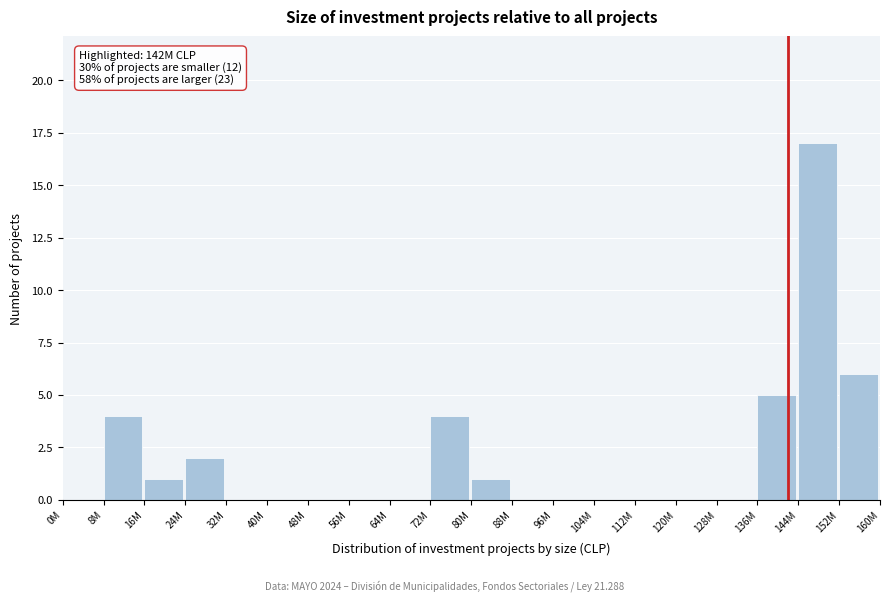

Reading left to right, list all the values displayed in this chart.

0M=0	8M=4	16M=1	24M=2	32M=0	40M=0	48M=0	56M=0	64M=0	72M=4	80M=1	88M=0	96M=0	104M=0	112M=0	120M=0	128M=0	136M=5	144M=17	152M=6